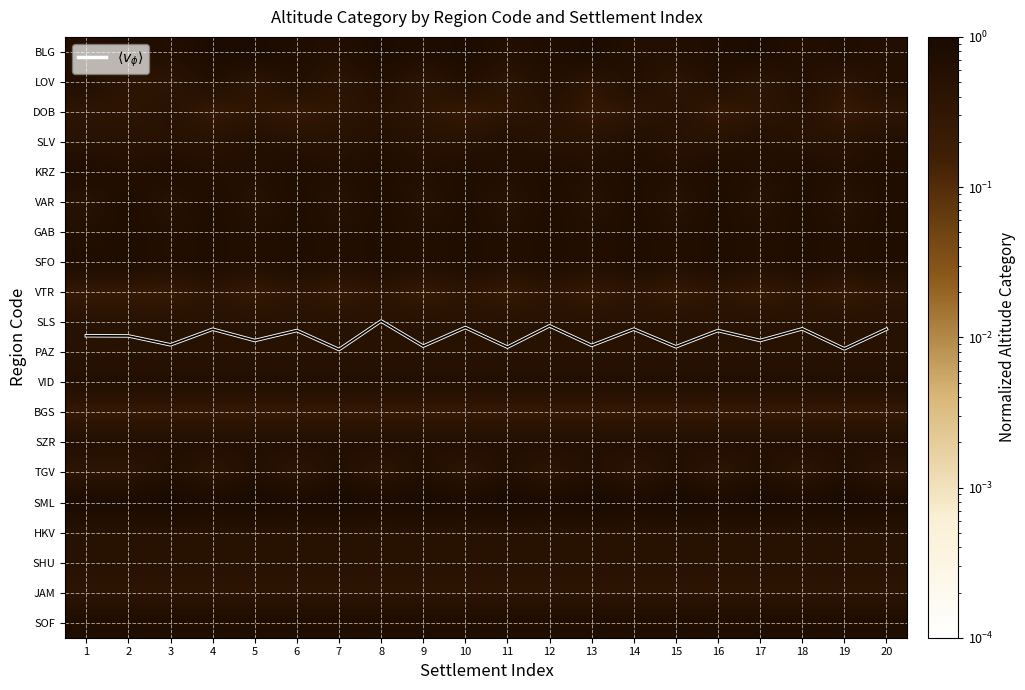

How many categories are shown in the chart?

20